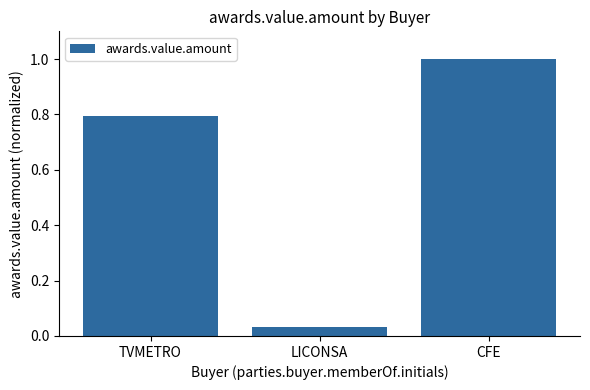

Rank the categories by value from lowest to highest.

LICONSA, TVMETRO, CFE